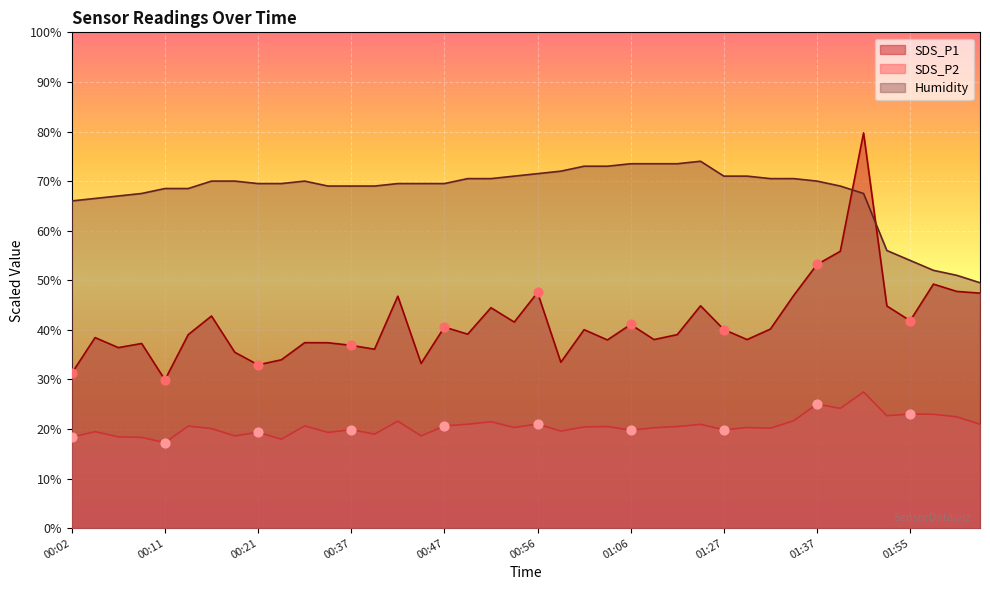

Which series has the largest total across all categories?

Humidity